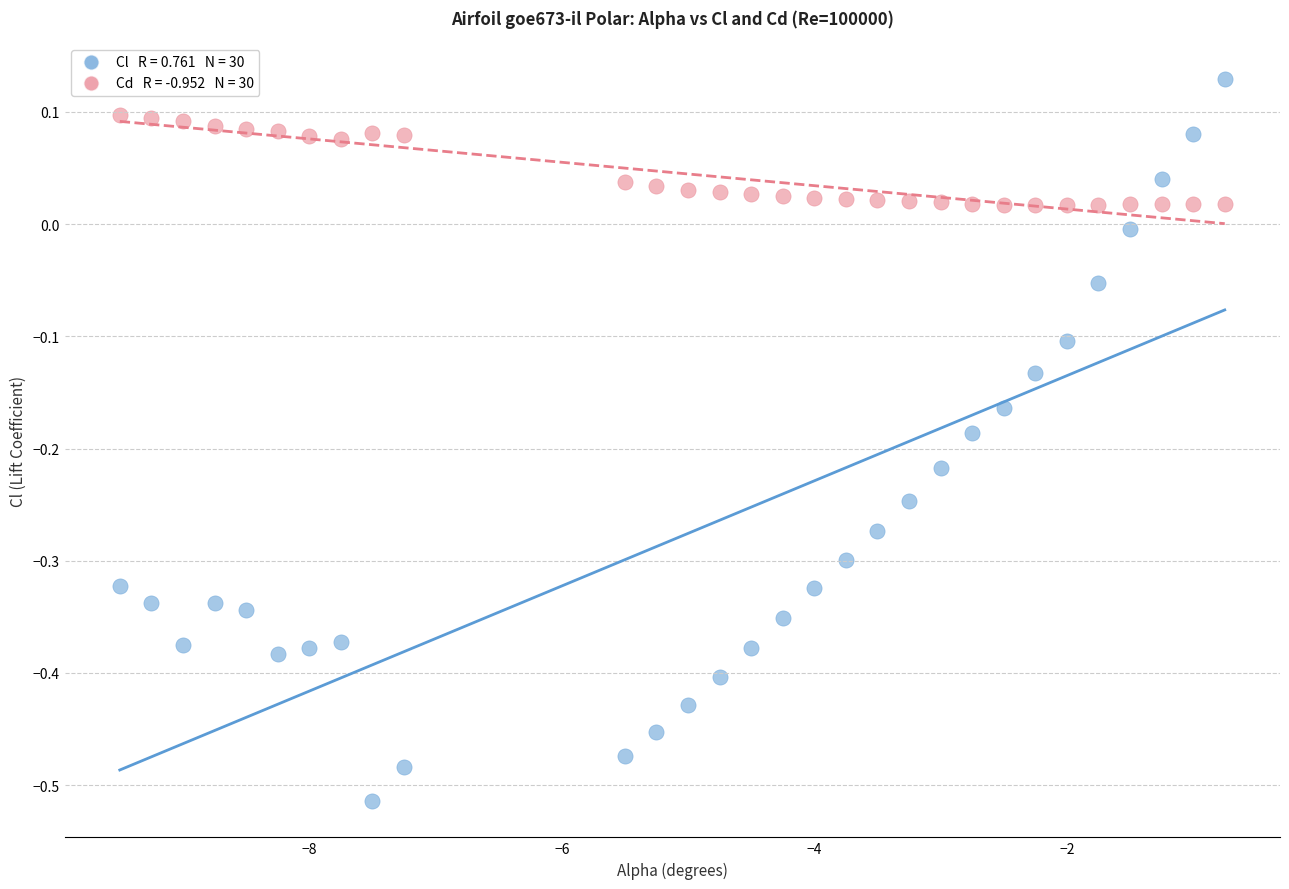

Across all data points, what is the range of X values (max minus min)?

8.8